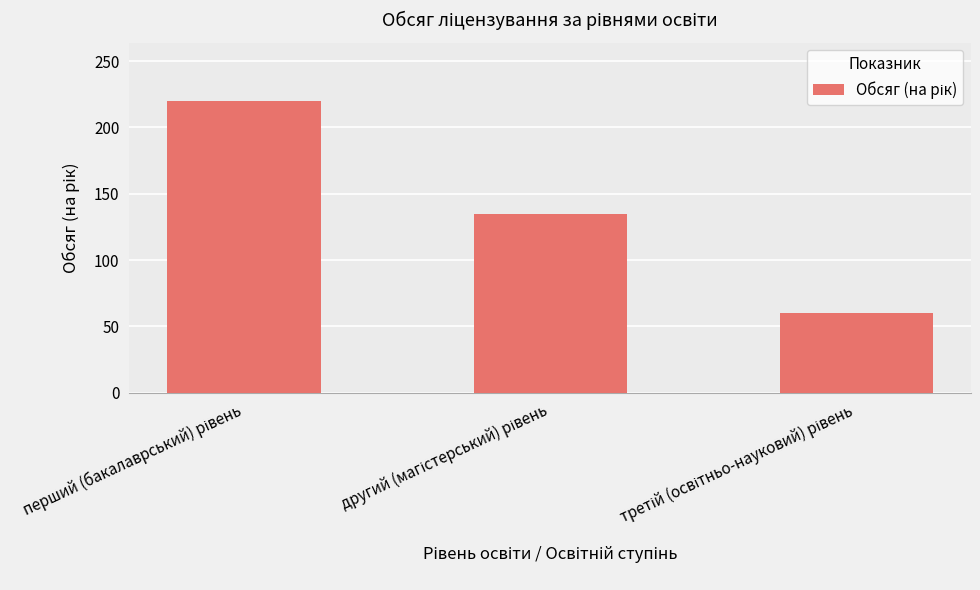

How many bars are there in total?

3